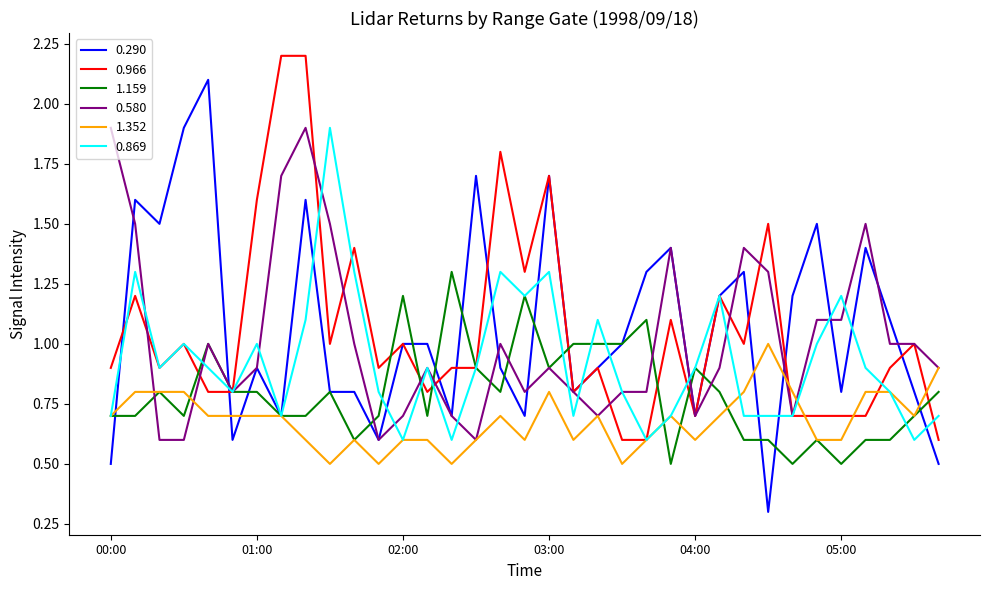

What is the greatest value displayed?

2.2